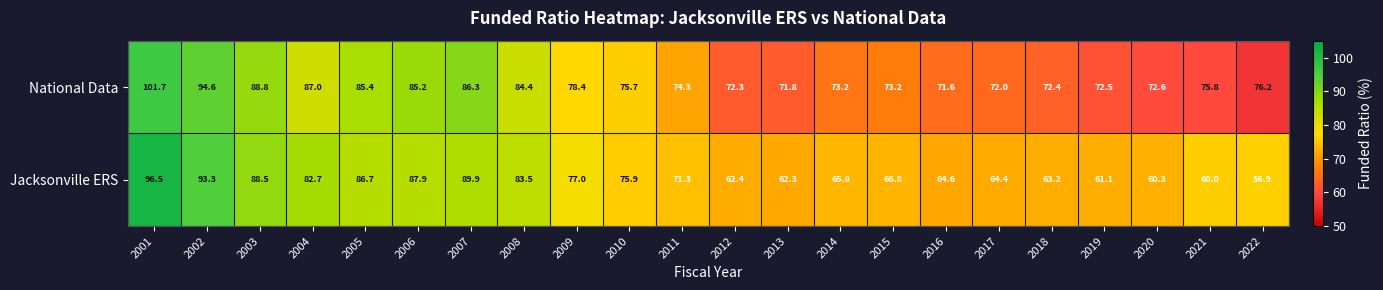

What is the difference between the Jacksonville ERS values at 2011 and 2021?

11.3